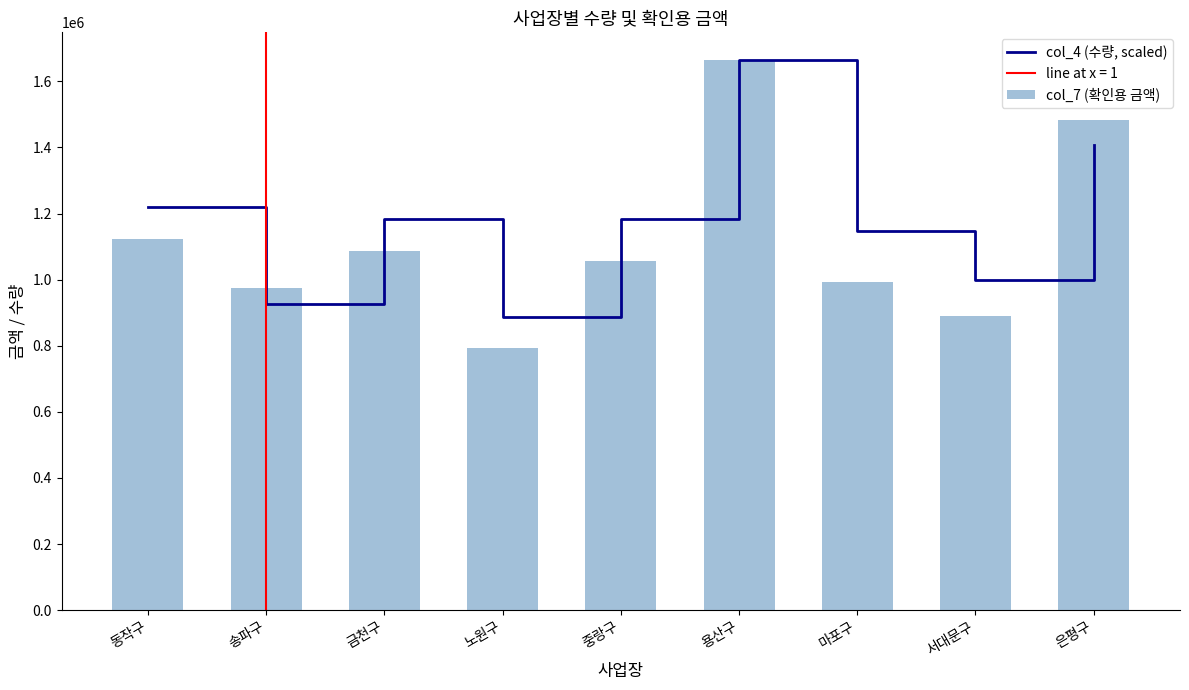

Where does the col_4 (수량, scaled) series first go above 1184000?

동작구